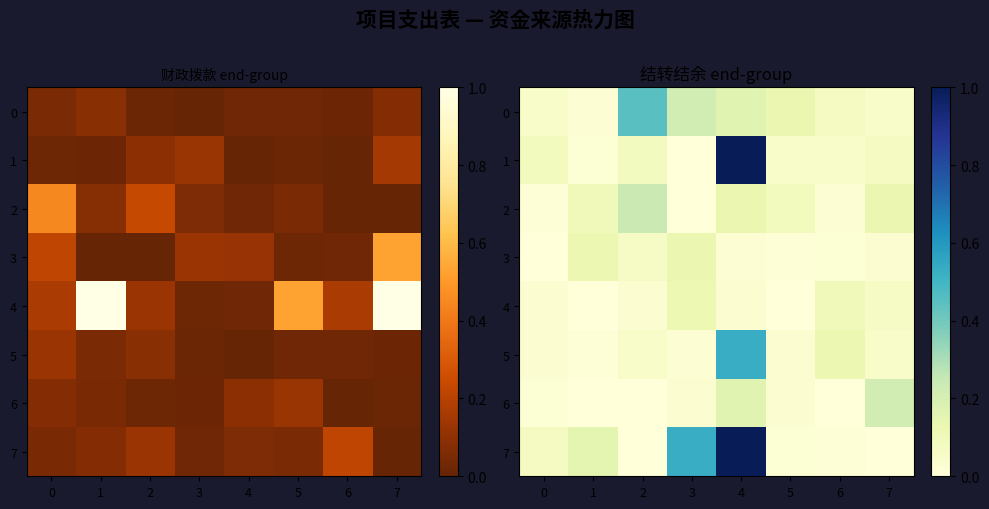

What is the sum of the 0 values at 4 and 3?

0.4